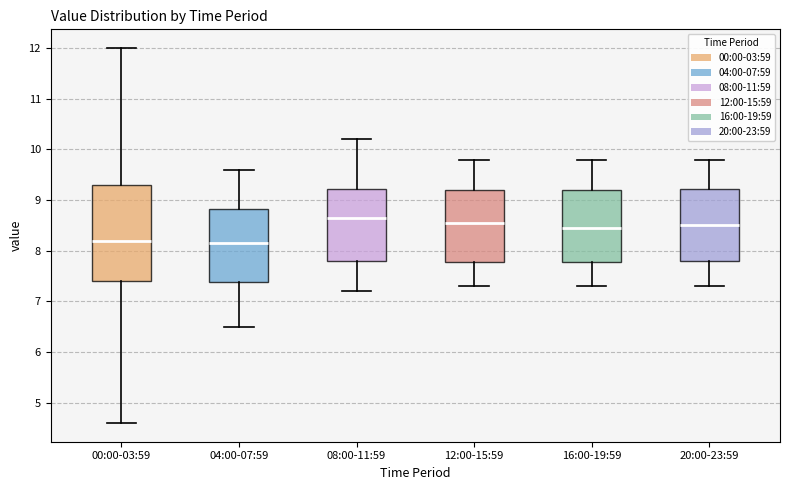

Where is the upper edge of the box for 16:00-19:59 on the y-axis? The values are not printed on the chart, so give them approximately, as read against the axis.

9.2